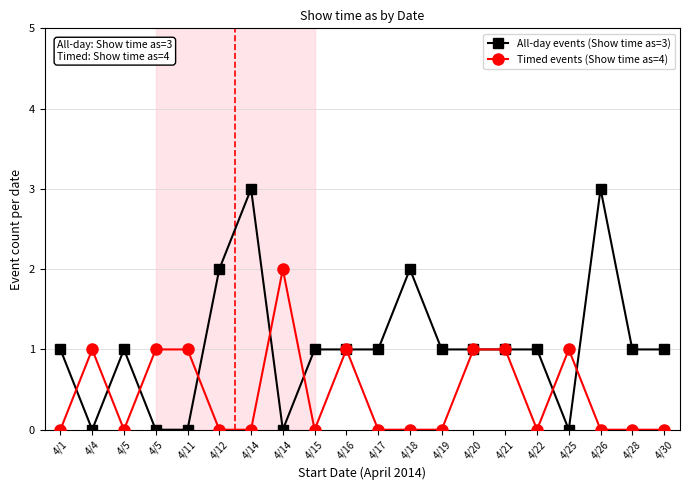

What is the difference between the highest and lowest values at 4/15?

1